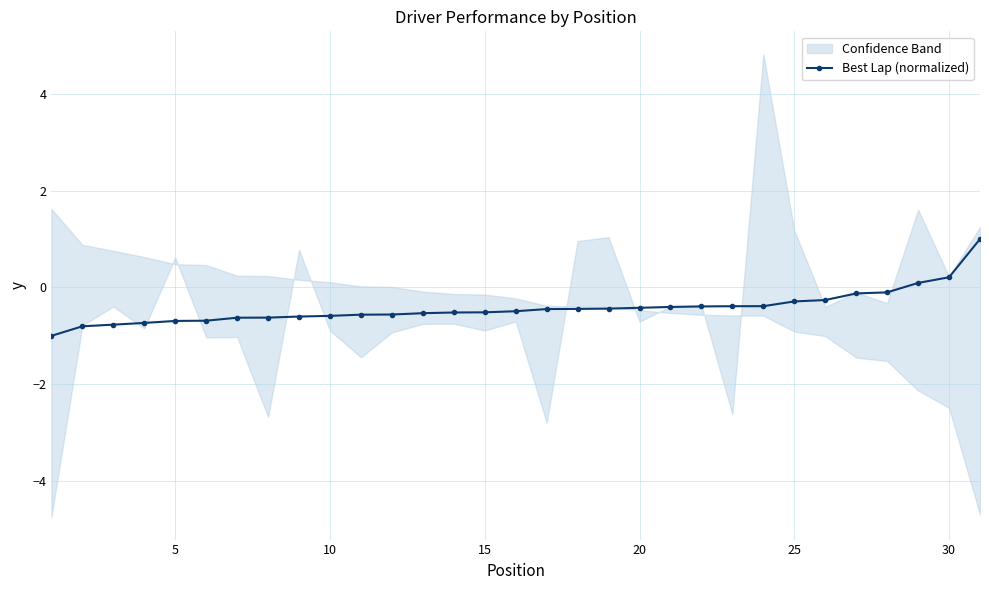

True or false: the data shows -0.7 at 5.

True